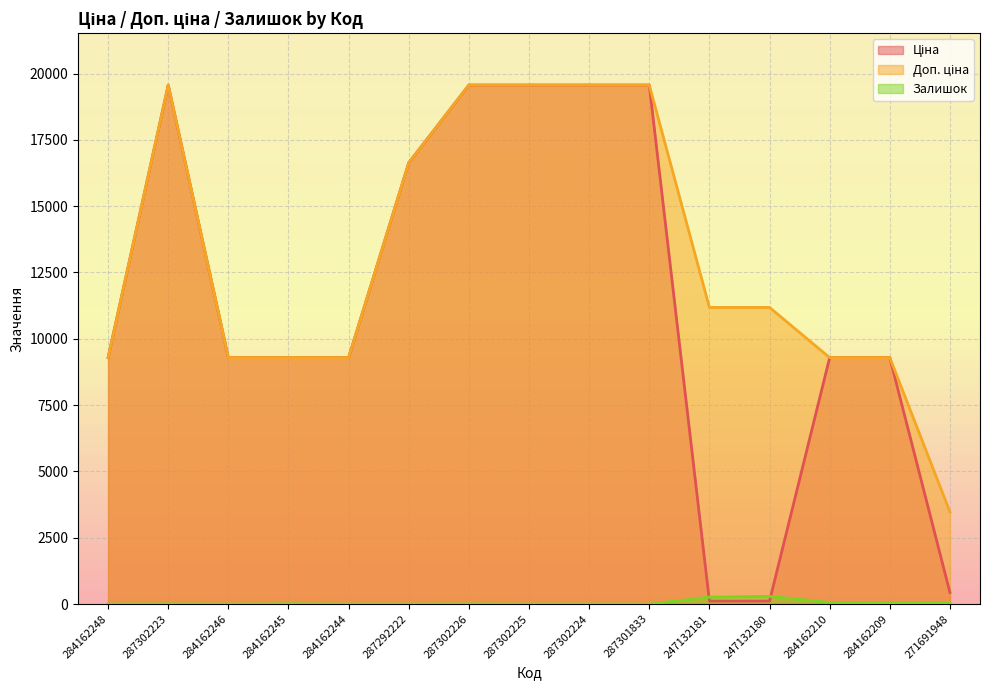

Rank the series at 247132180 from highest to lowest value.

Доп. ціна, Залишок, Ціна